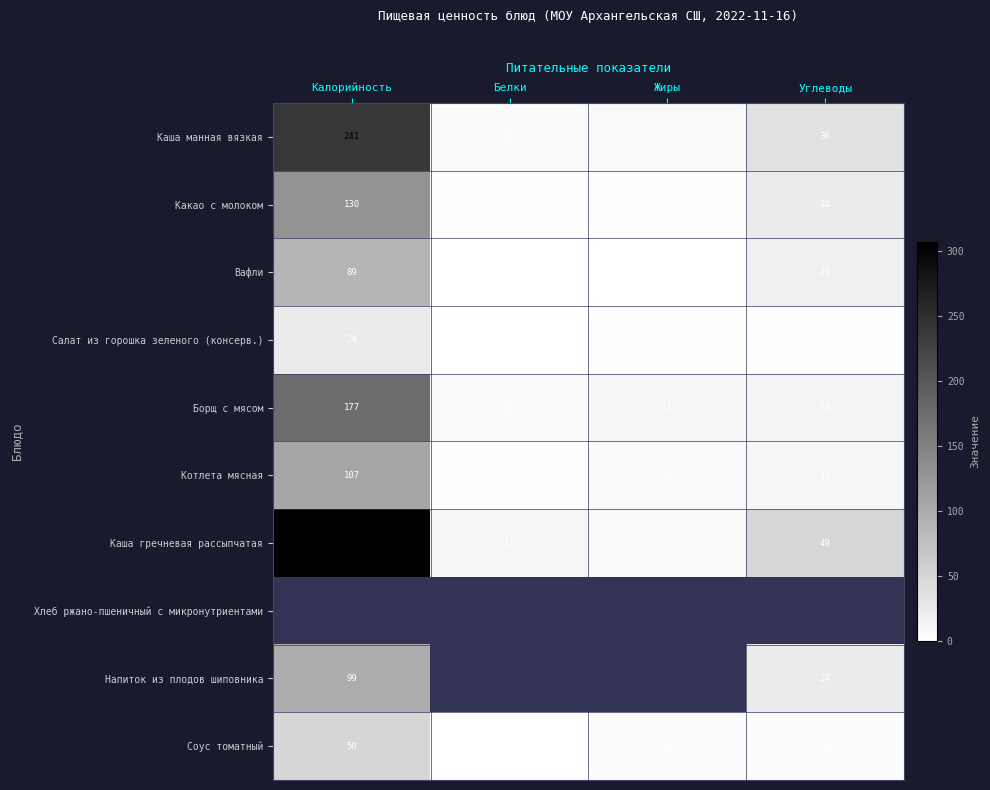

Where does the Борщ с мясом series first go above 14?

Калорийность